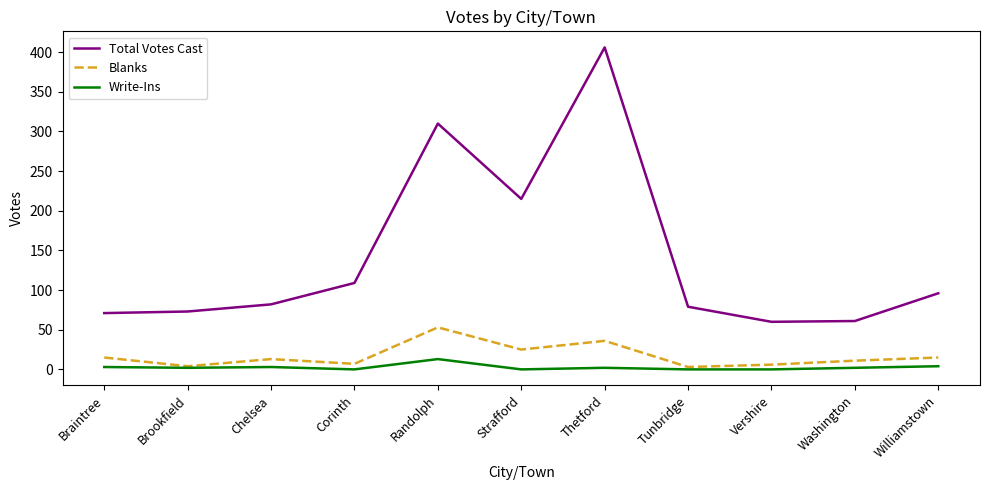

List the series in order of their peak value, lowest first.

Write-Ins, Blanks, Total Votes Cast